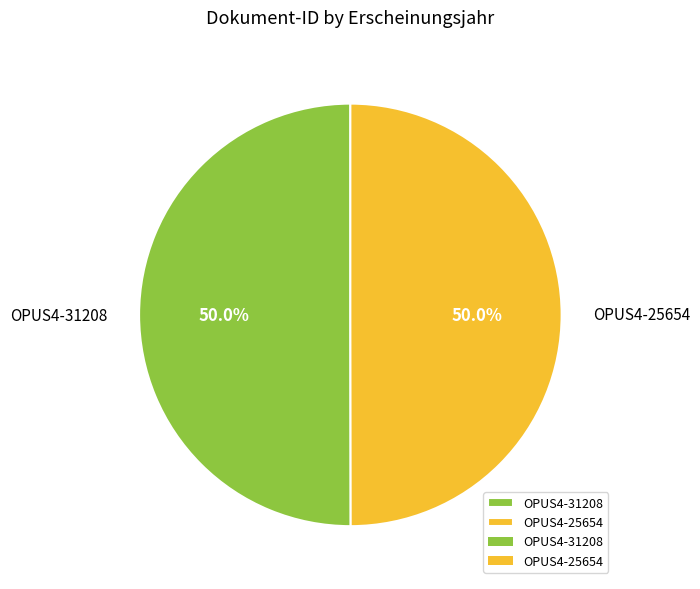

Is the sum of OPUS4-31208 and OPUS4-25654 greater than half?

Yes